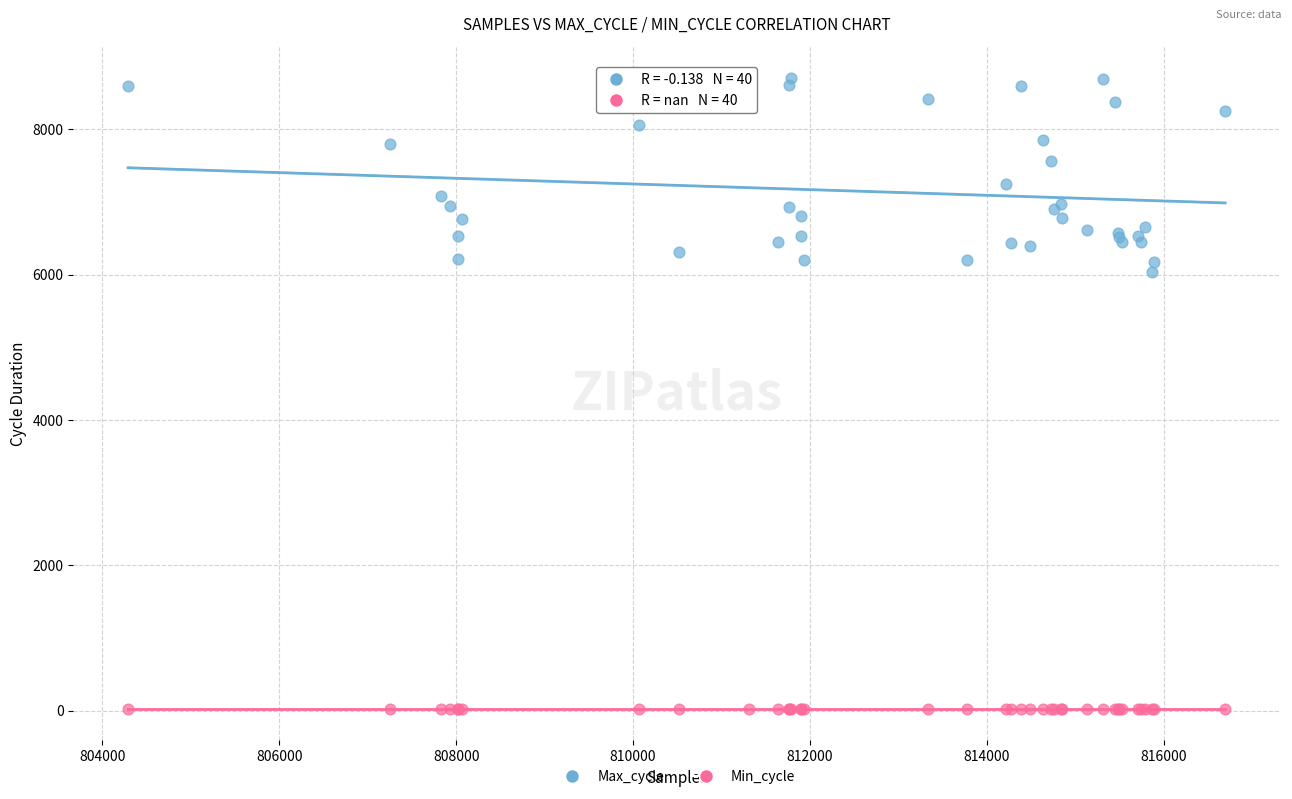

Which series reaches the maximum Y coordinate?

Max_cycle